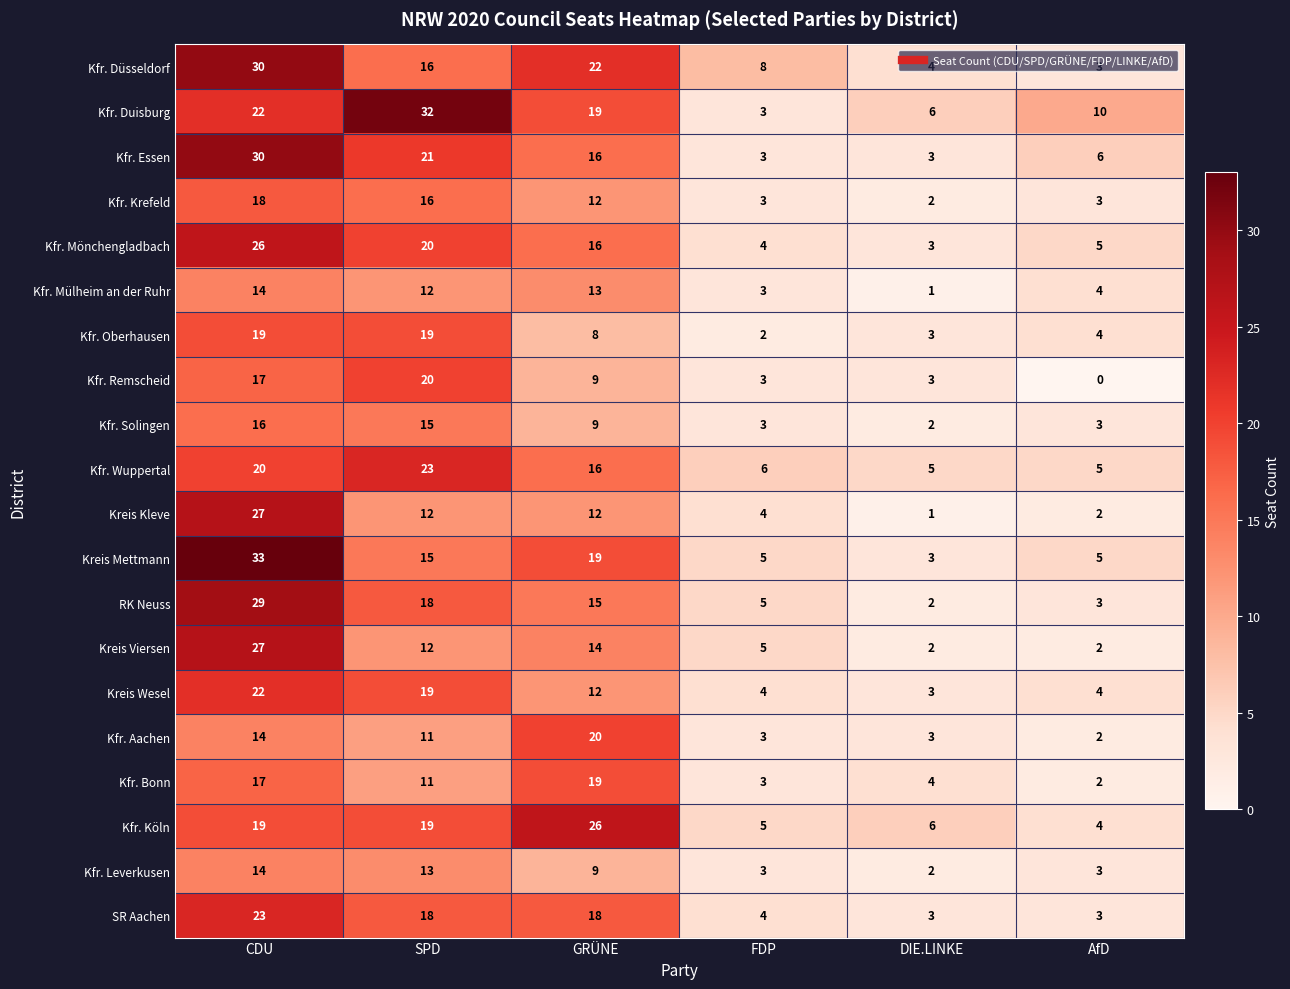

Which series changed the most between SPD and GRÜNE?

Kfr. Duisburg